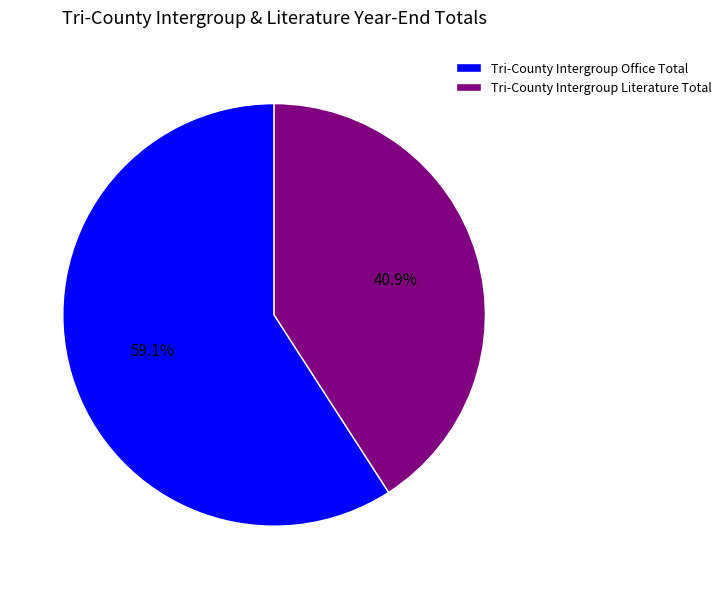

Is there any slice that represents more than half of the pie?

Yes